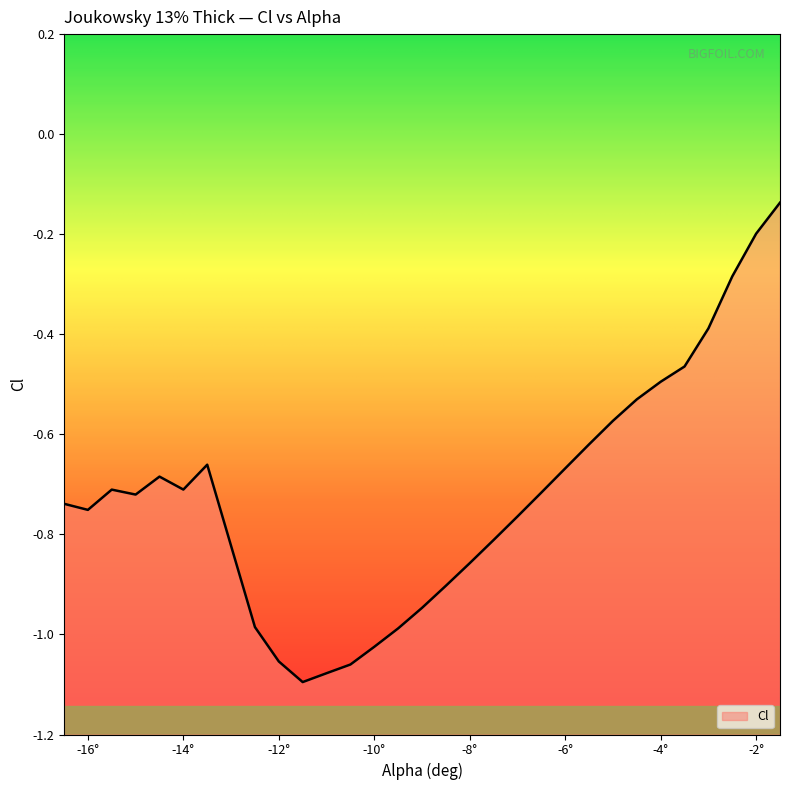

What value does the data have at -1.5?

-0.1